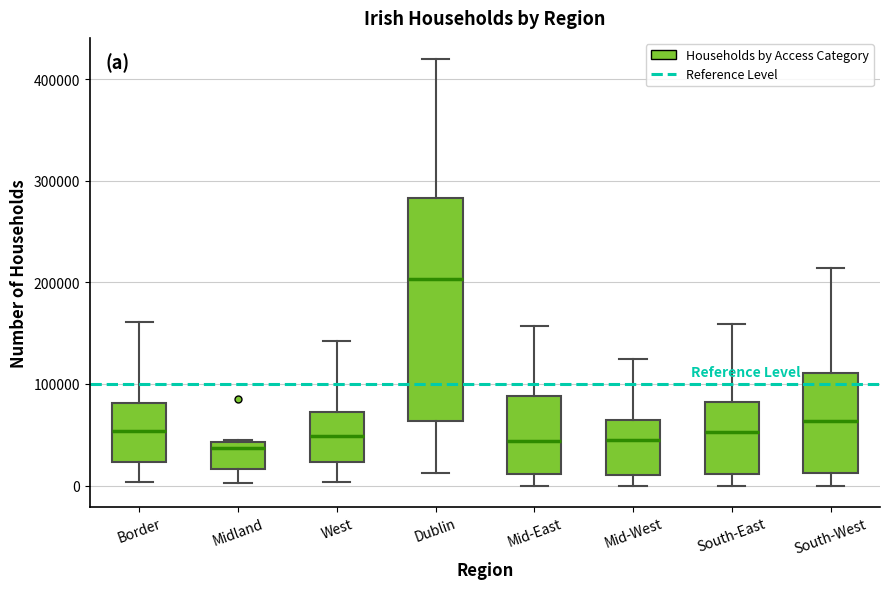

Where is the upper edge of the box for West on the y-axis? The values are not printed on the chart, so give them approximately, as read against the axis.

70000